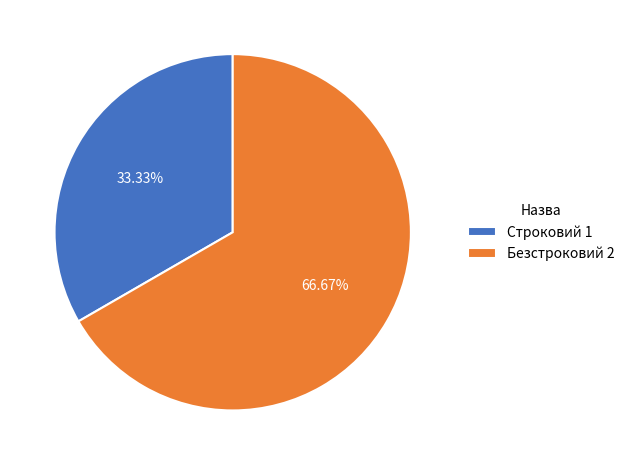

Which slice is the largest?

Безстроковий